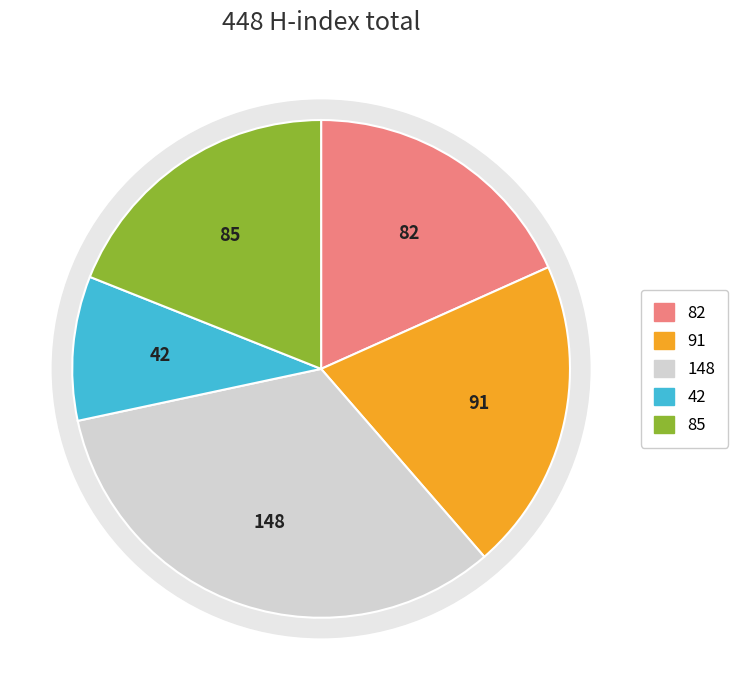

Does Theriogenology account for over 50% of the chart?

No